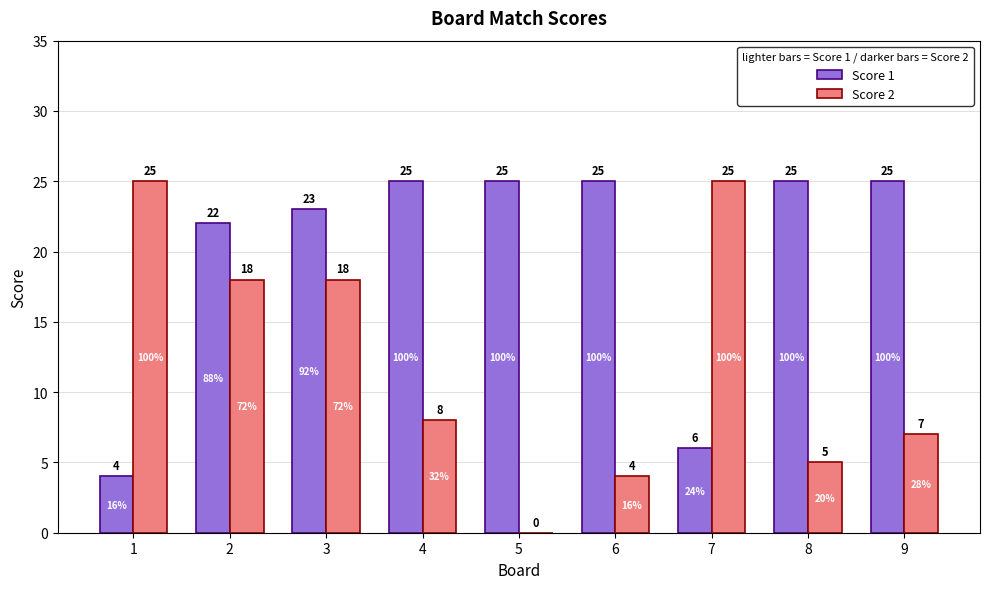

What is the average value of the Score 1 series?

20